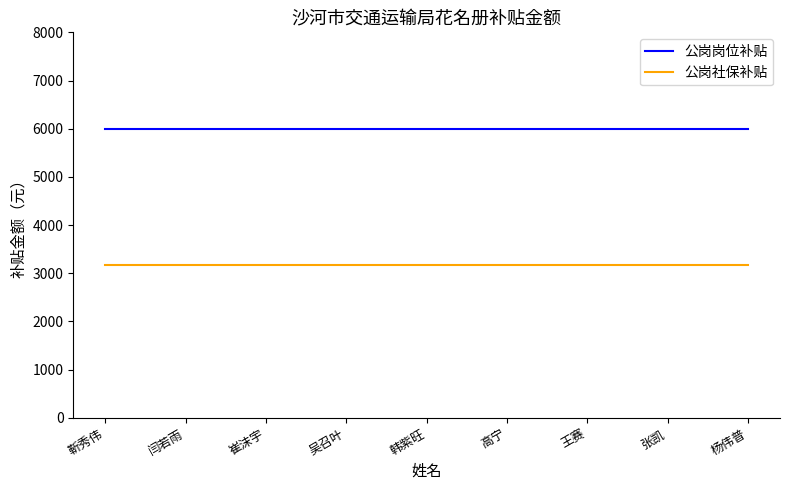

Reading left to right, list all the values displayed in this chart.

公岗岗位补贴: 靳秀伟=6000.0	闫若雨=6000.0	崔沫宇=6000.0	吴召叶=6000.0	韩紫旺=6000.0	高宁=6000.0	王赛=6000.0	张凯=6000.0	杨伟普=6000.0
公岗社保补贴: 靳秀伟=3160.7	闫若雨=3160.7	崔沫宇=3160.7	吴召叶=3160.7	韩紫旺=3160.7	高宁=3160.7	王赛=3160.7	张凯=3160.7	杨伟普=3160.7